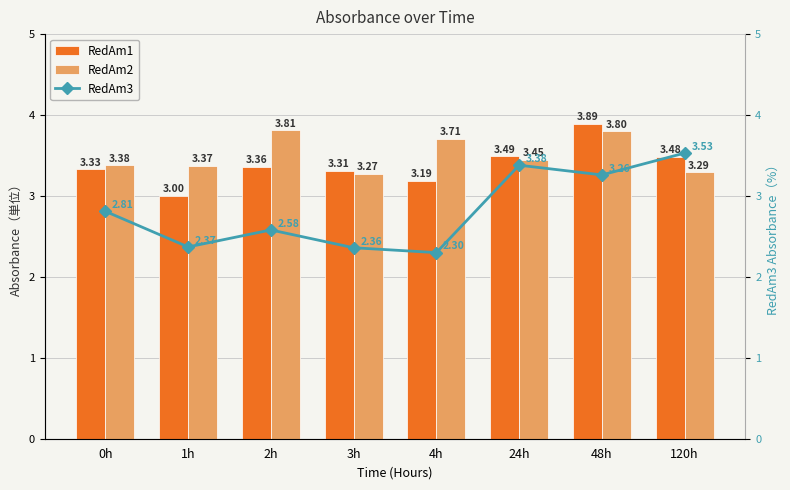

Rank the series at 48h from highest to lowest value.

RedAm1, RedAm2, RedAm3